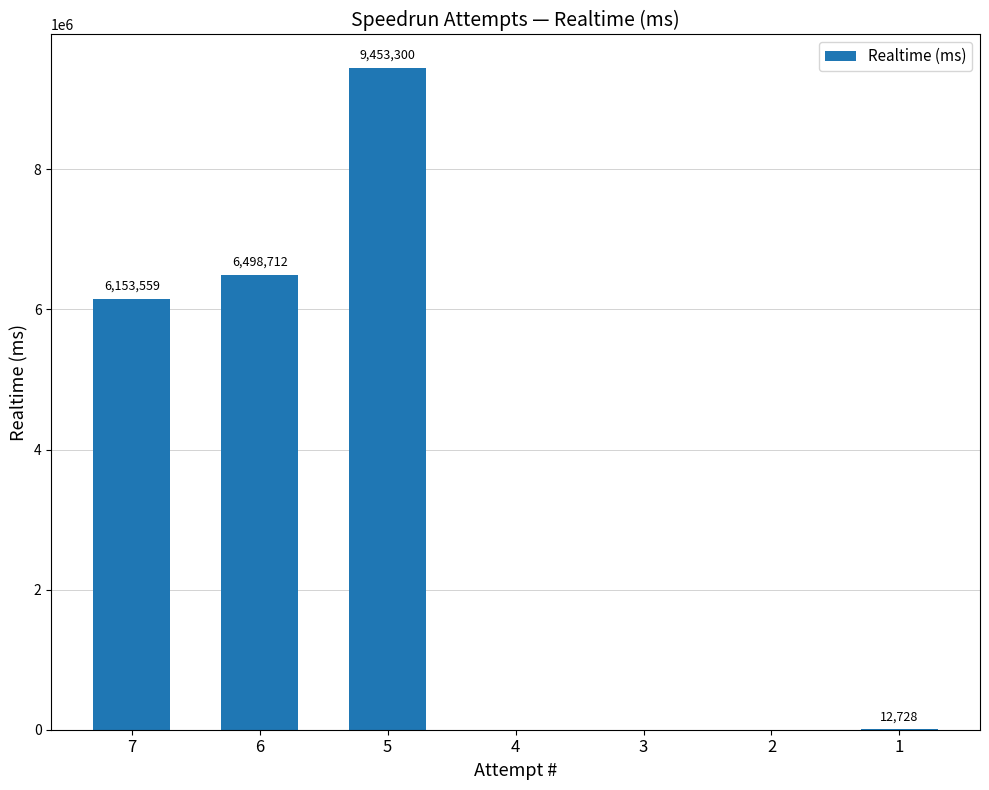

Count the number of categories in the chart.

7